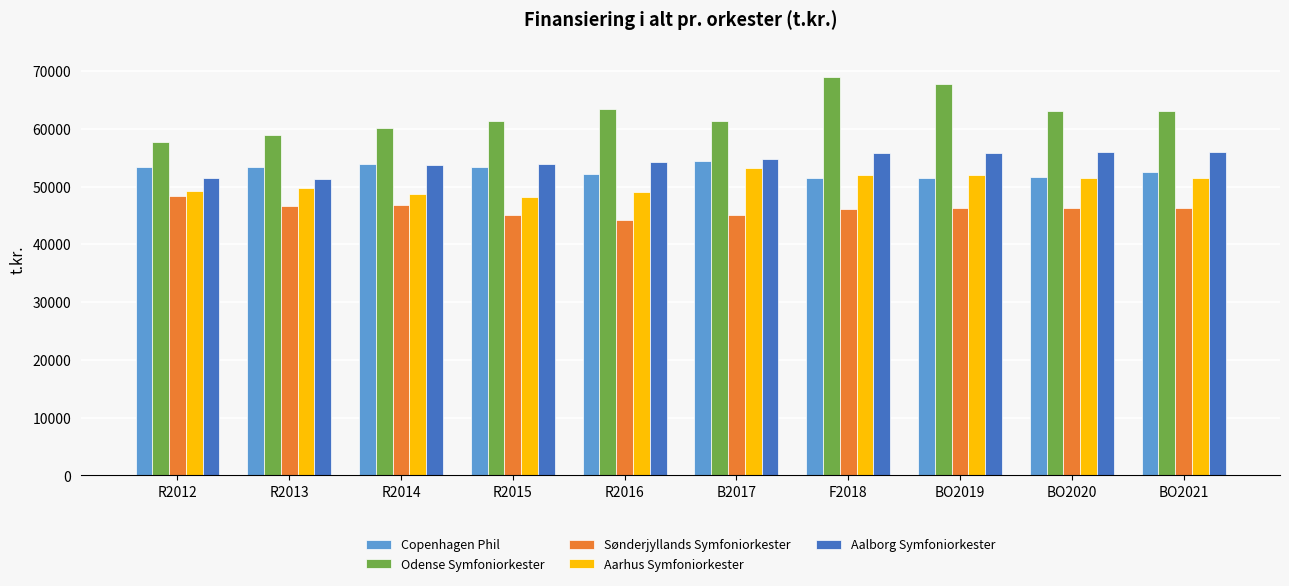

List the series in order of their peak value, lowest first.

Sønderjyllands Symfoniorkester, Aarhus Symfoniorkester, Copenhagen Phil, Aalborg Symfoniorkester, Odense Symfoniorkester